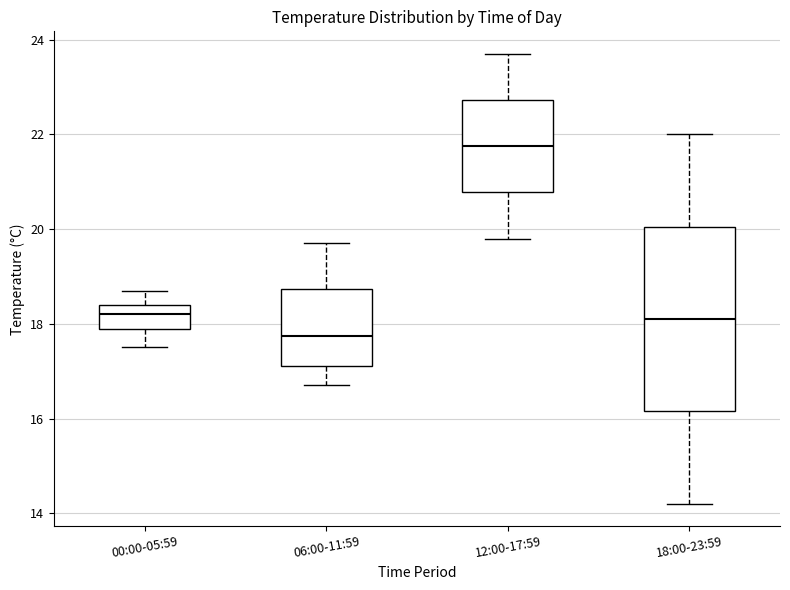

Which box's median line is the highest?

12:00-17:59